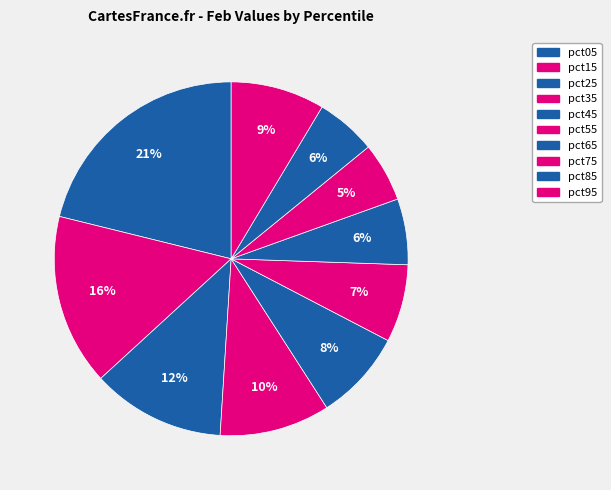

Count the number of slices in the pie.

10